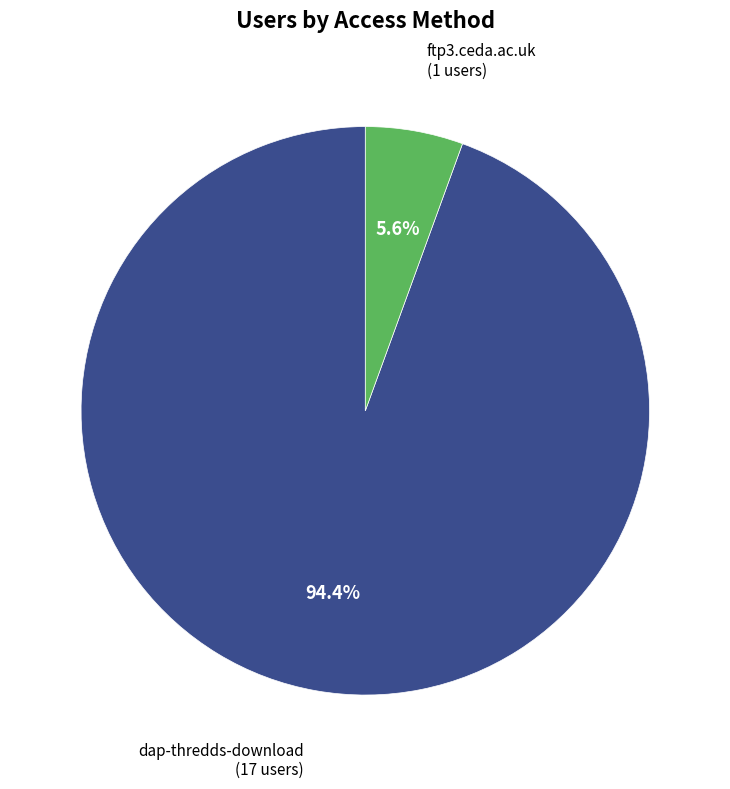

How many segments does this pie chart have?

2